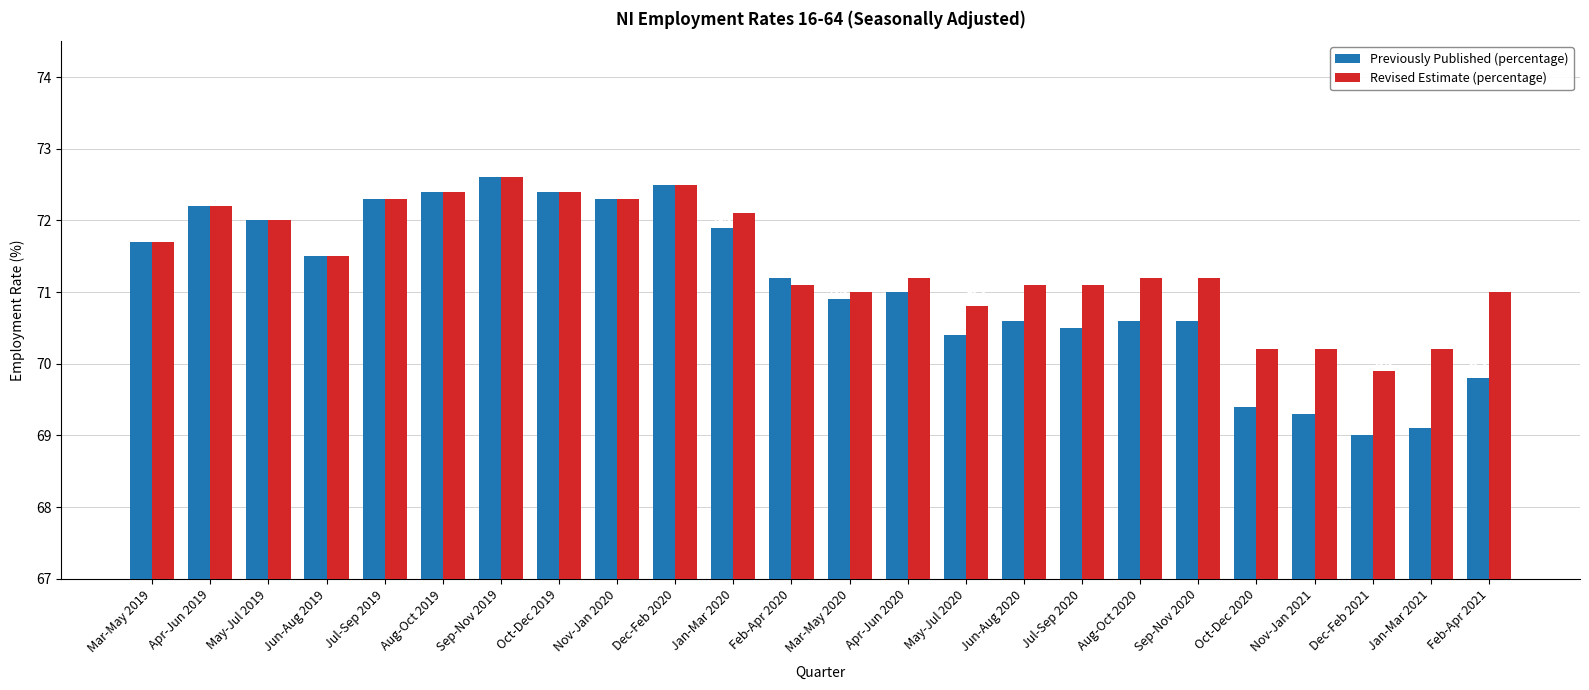

How many bars are there in each group?

2